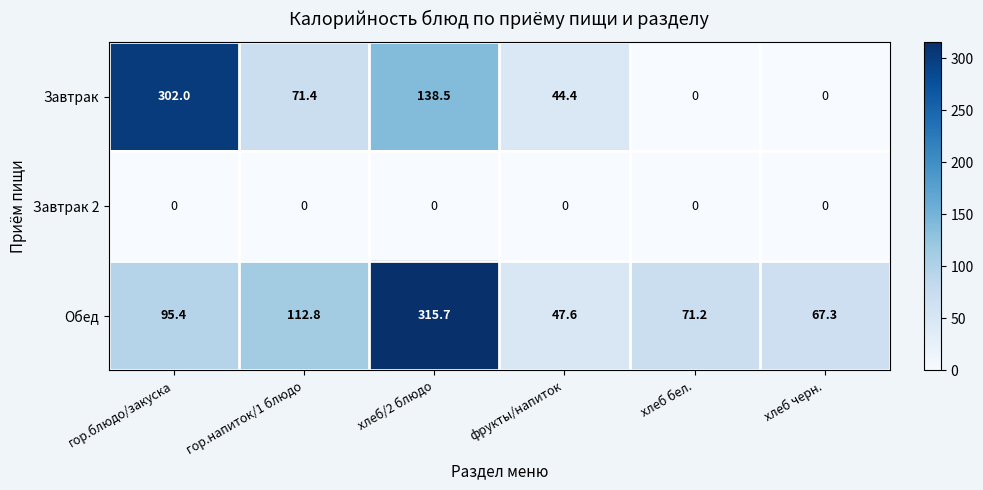

Rank the series at фрукты/напиток from highest to lowest value.

Обед, Завтрак, Завтрак 2